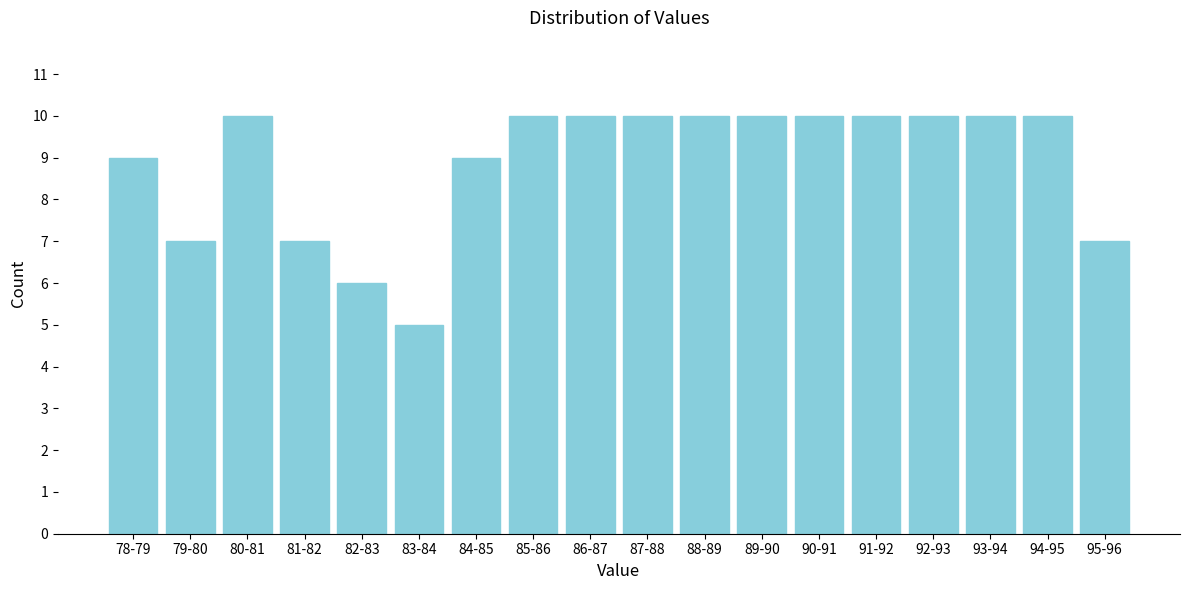

Reading left to right, transcribe all the data shown in this chart.

78-79=9	79-80=7	80-81=10	81-82=7	82-83=6	83-84=5	84-85=9	85-86=10	86-87=10	87-88=10	88-89=10	89-90=10	90-91=10	91-92=10	92-93=10	93-94=10	94-95=10	95-96=7